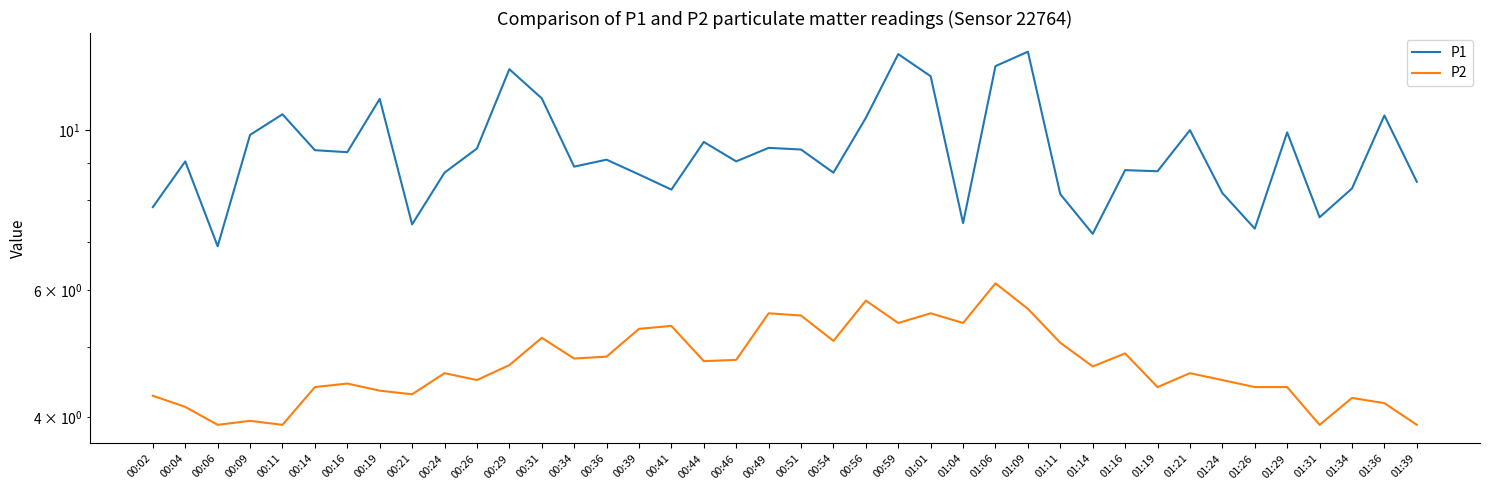

What is the spread (max minus min) of values at 01:21?

5.4